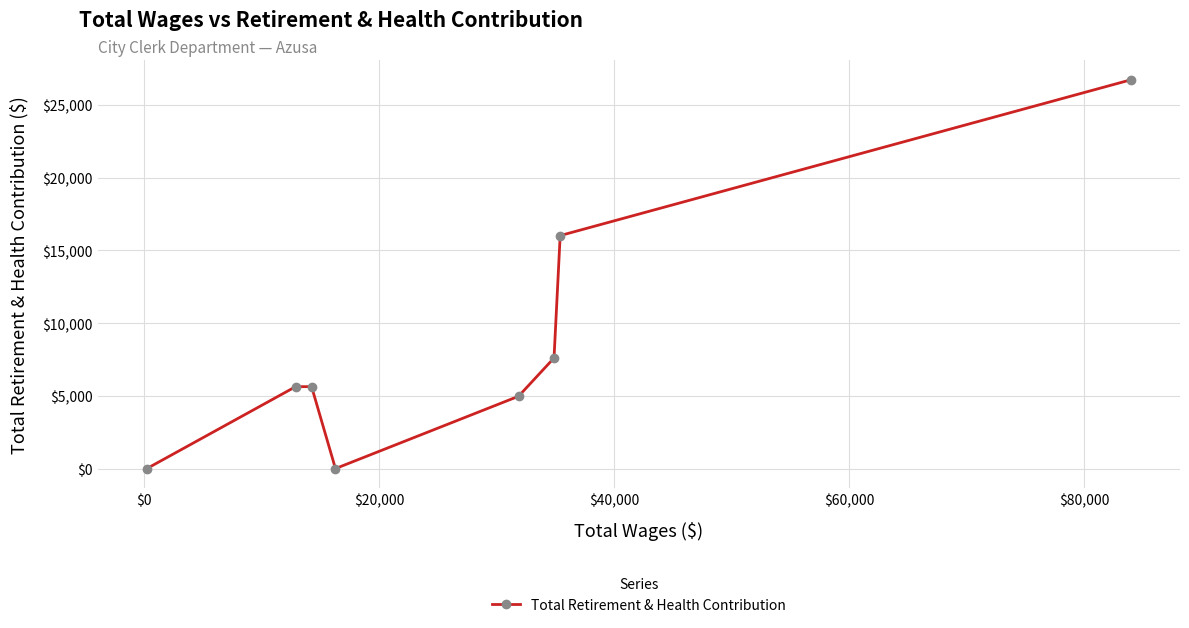

True or false: there are more than 1 points higher than both neighbors.

False